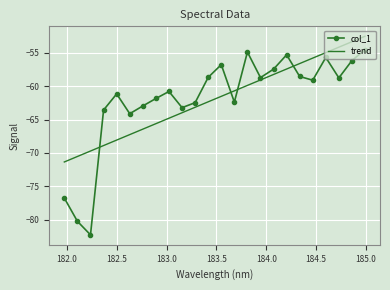

Which series has the largest range (max minus min)?

col_1